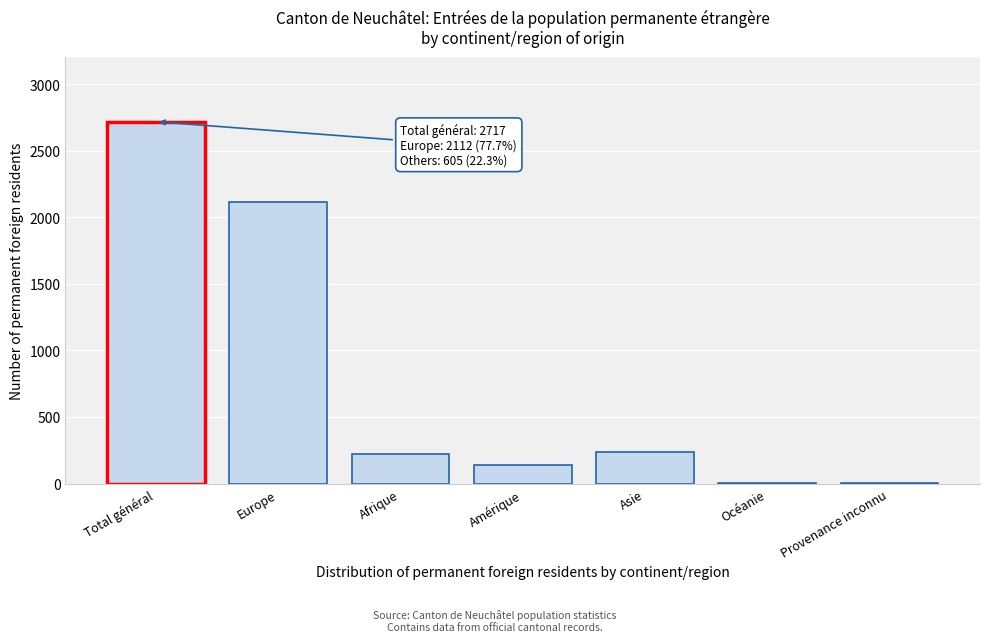

What is the ratio of the value at Afrique to the value at Amérique?

1.6